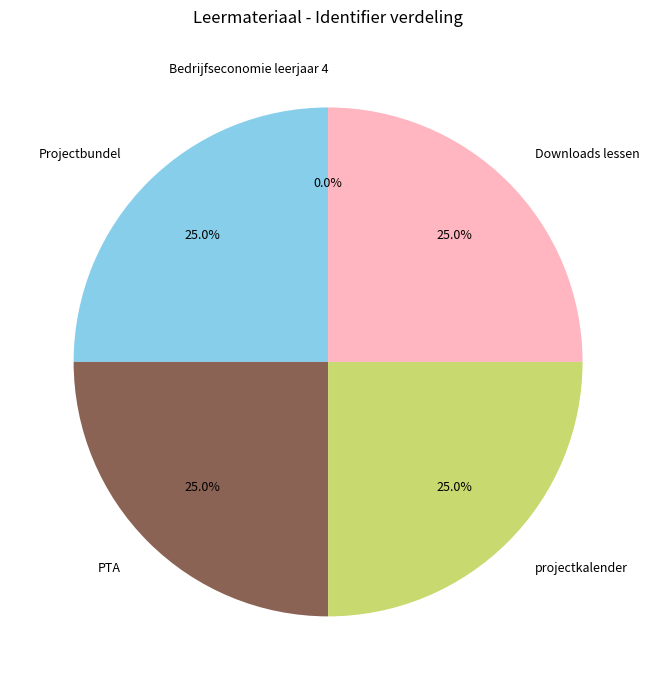

What portion of the pie excludes PTA?

75.0%